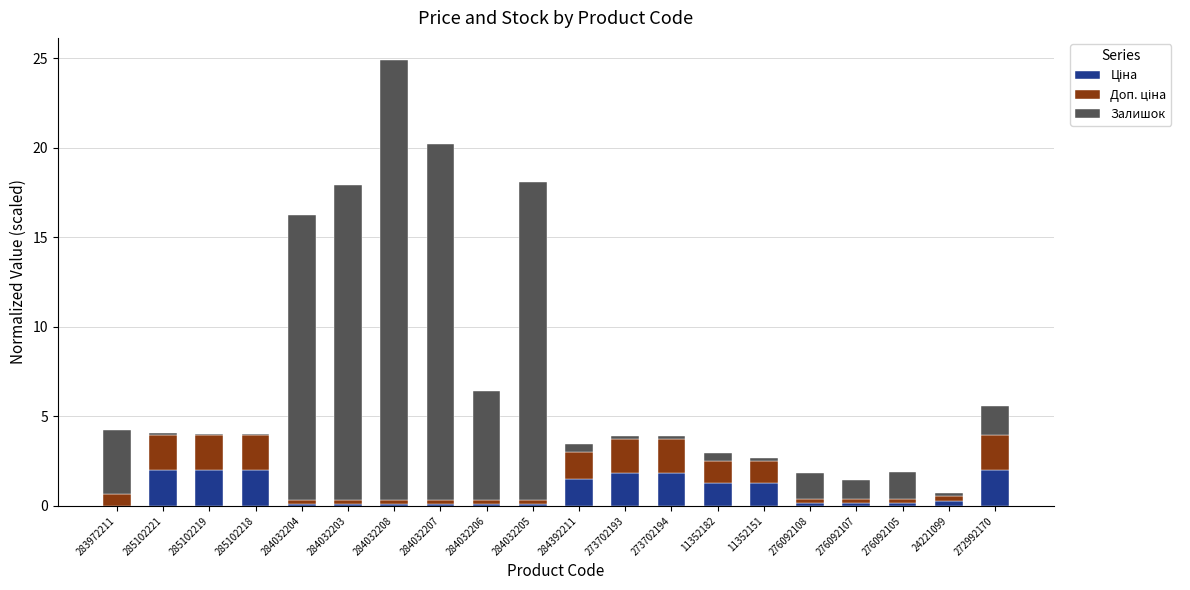

At which category is the sum across all series the highest?

284032208